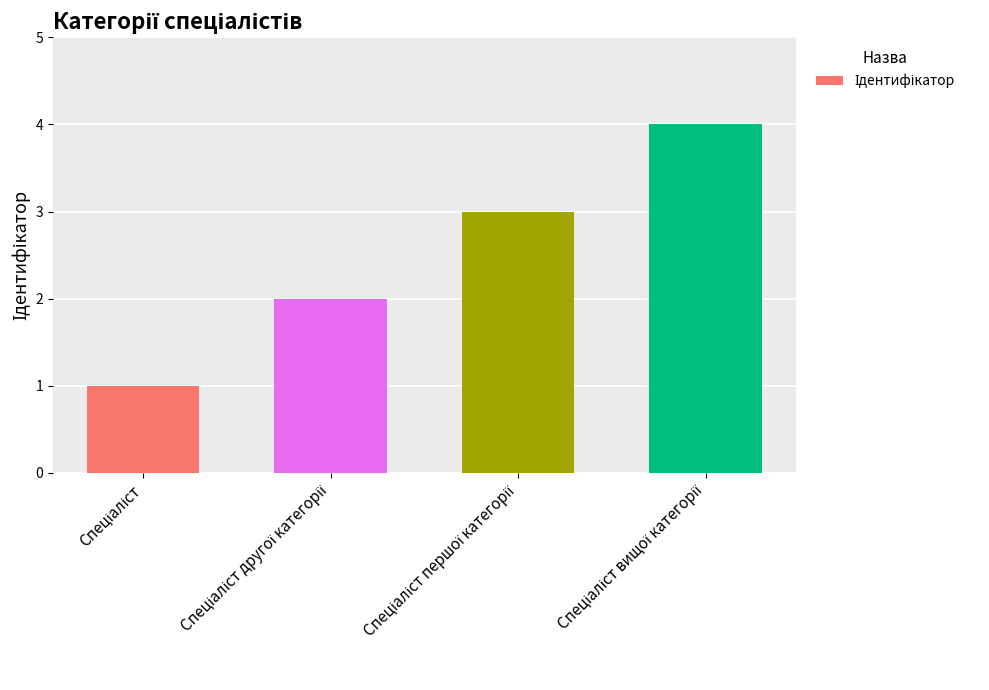

What is the value of the 1st bar from the left?

1